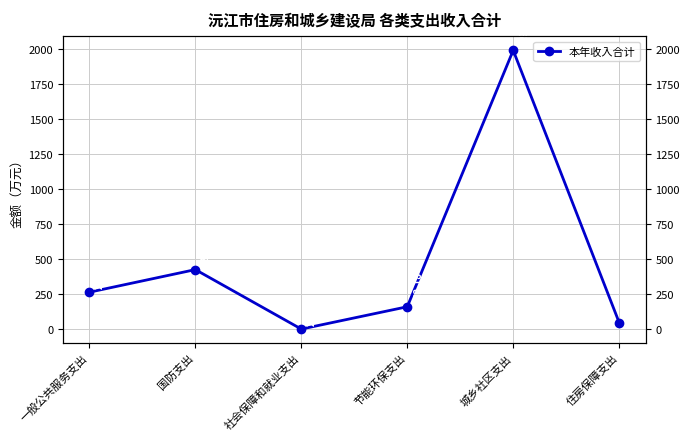

What position from the right is 节能环保支出?

3